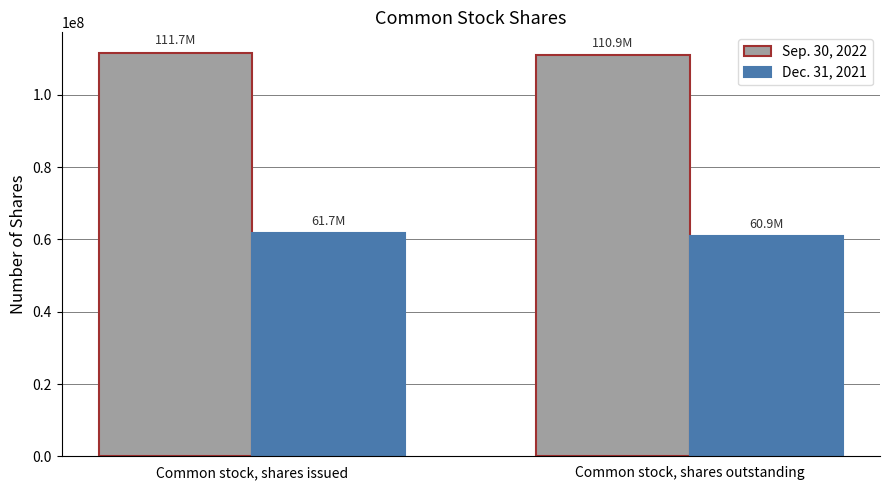

How many distinct data groups are displayed?

2